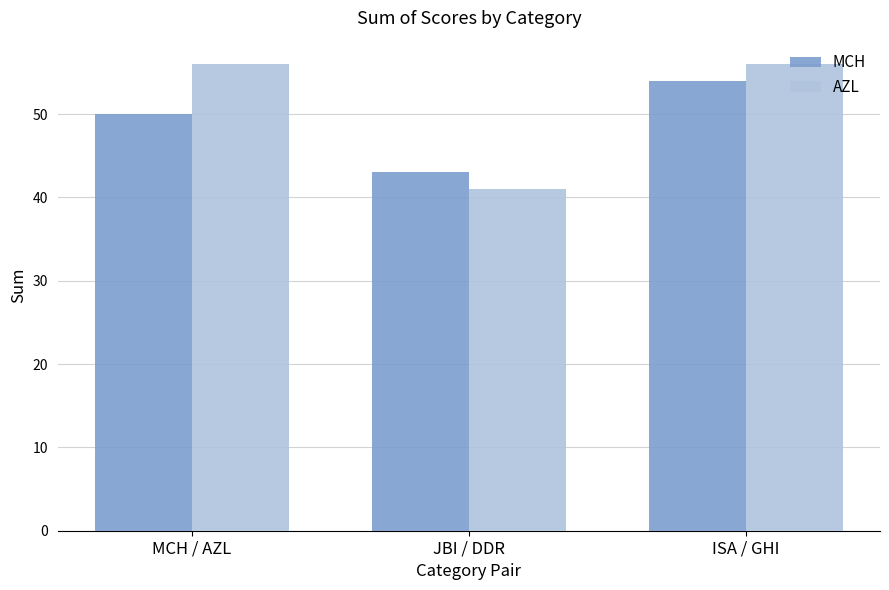

Where is AZL nearest to the value 48?

JBI / DDR